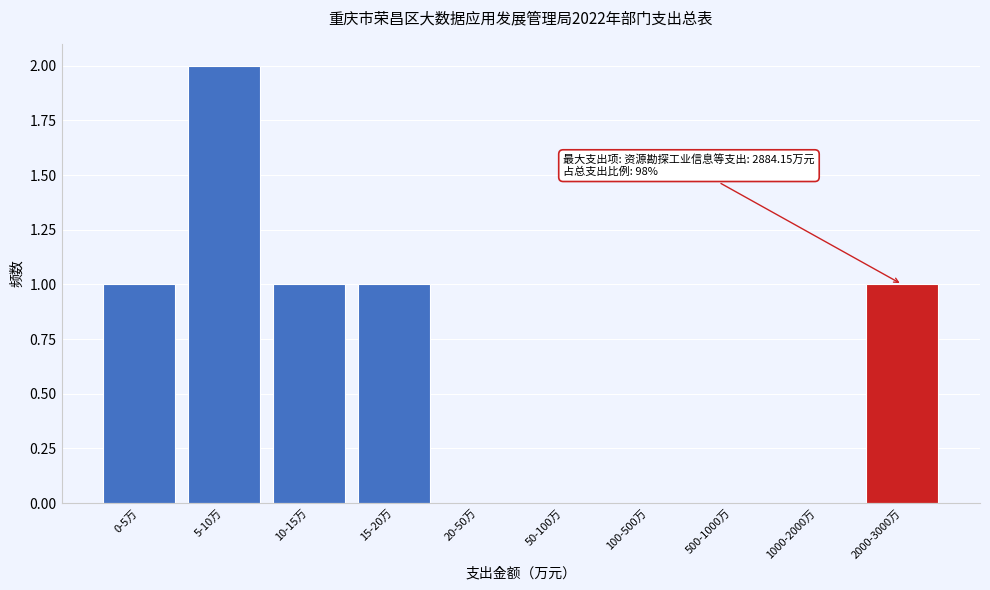

Reading right to left, extract all data points from this chart.

2000-3000万=1	1000-2000万=0	500-1000万=0	100-500万=0	50-100万=0	20-50万=0	15-20万=1	10-15万=1	5-10万=2	0-5万=1